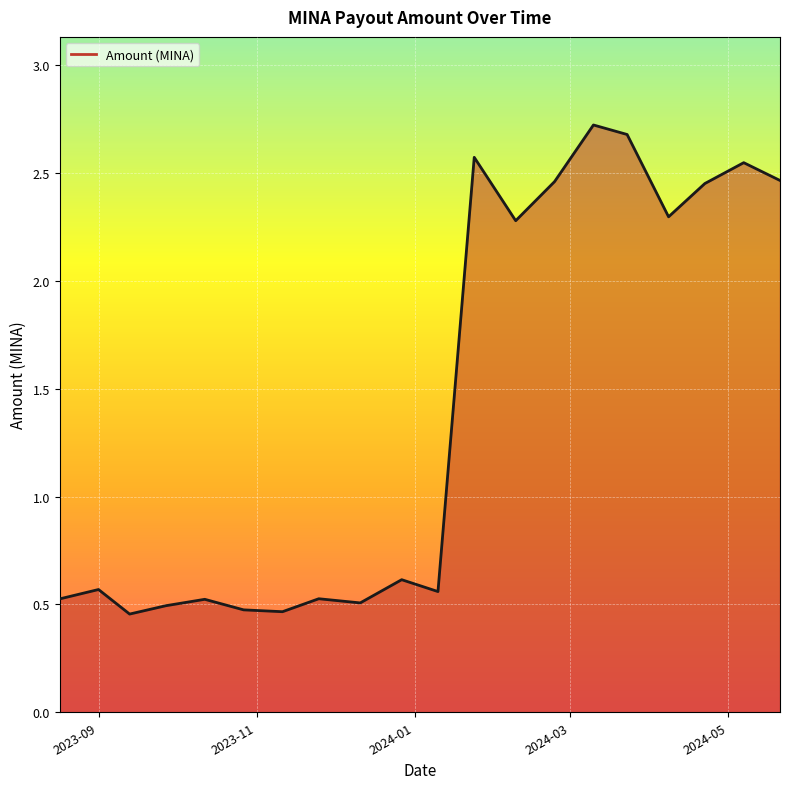

What is the greatest value displayed?

2.7